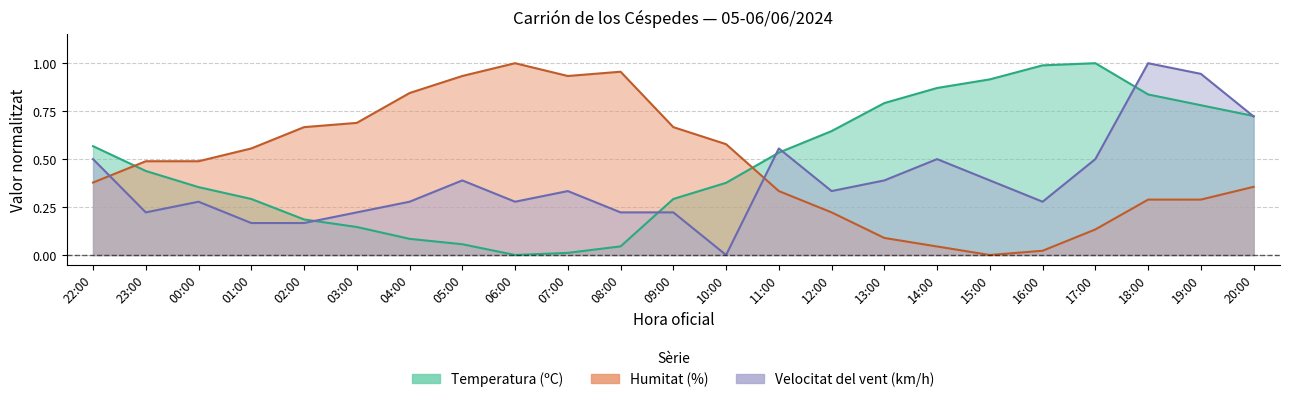

The Humitat (%) series shows 1.0 at 06:00. True or false?

True